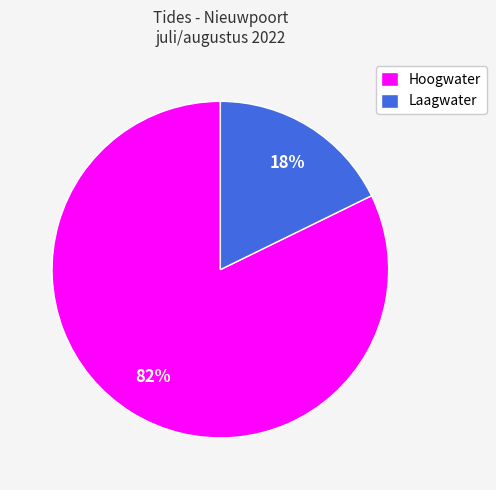

Which category has the smallest portion of the pie?

Laagwater